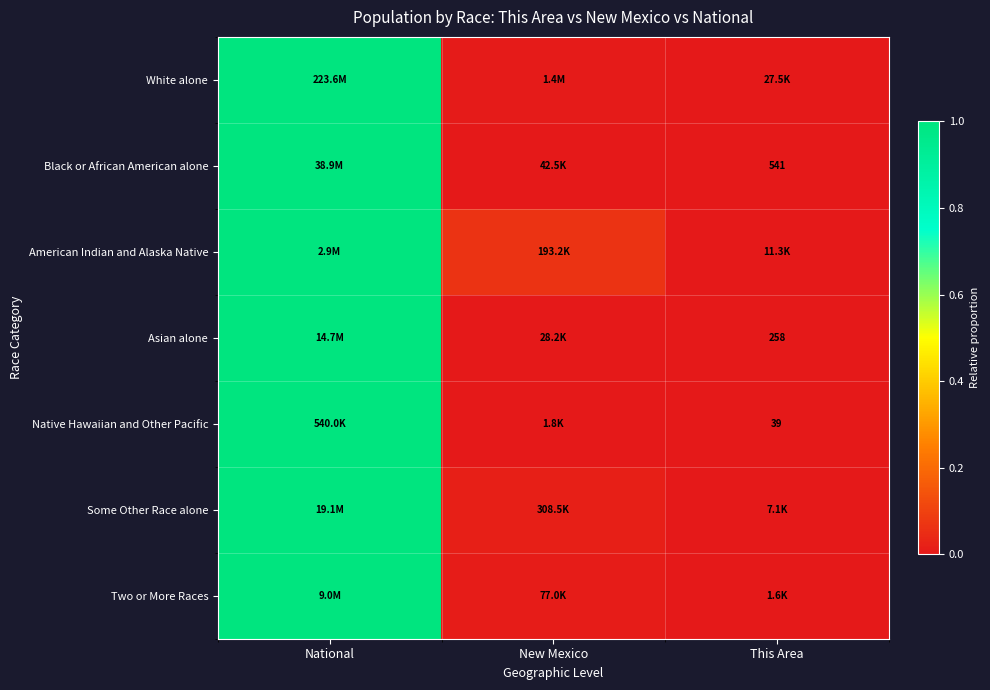

Between National and This Area, which is larger?

National